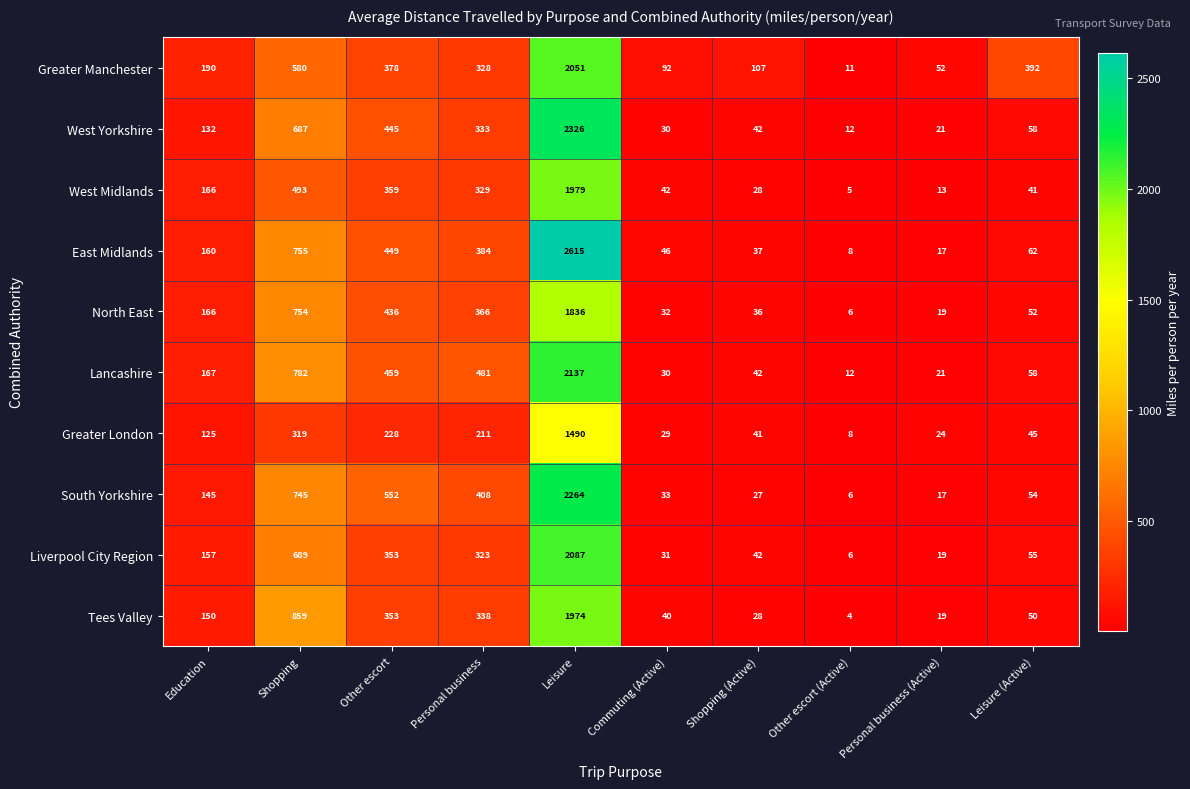

Count the number of categories in the chart.

10